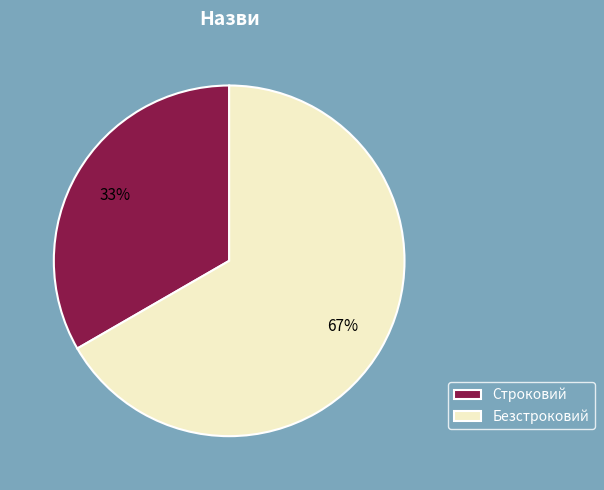

To the nearest percent, what is the average slice percentage?

50%